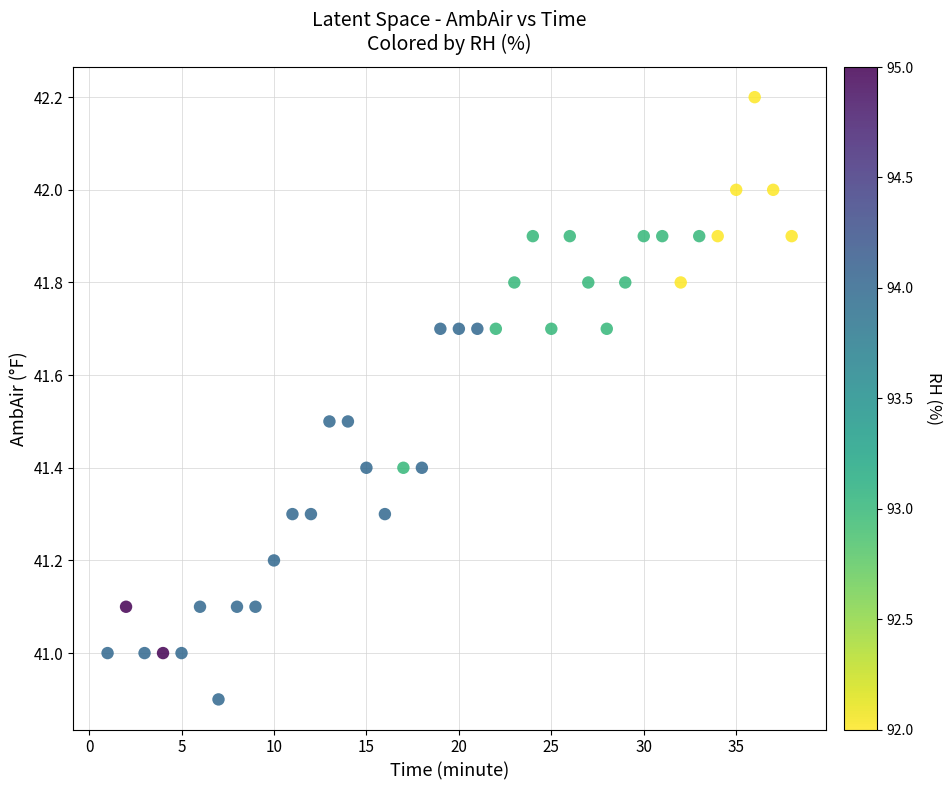

What is the range of X values (max minus min)?

37.0